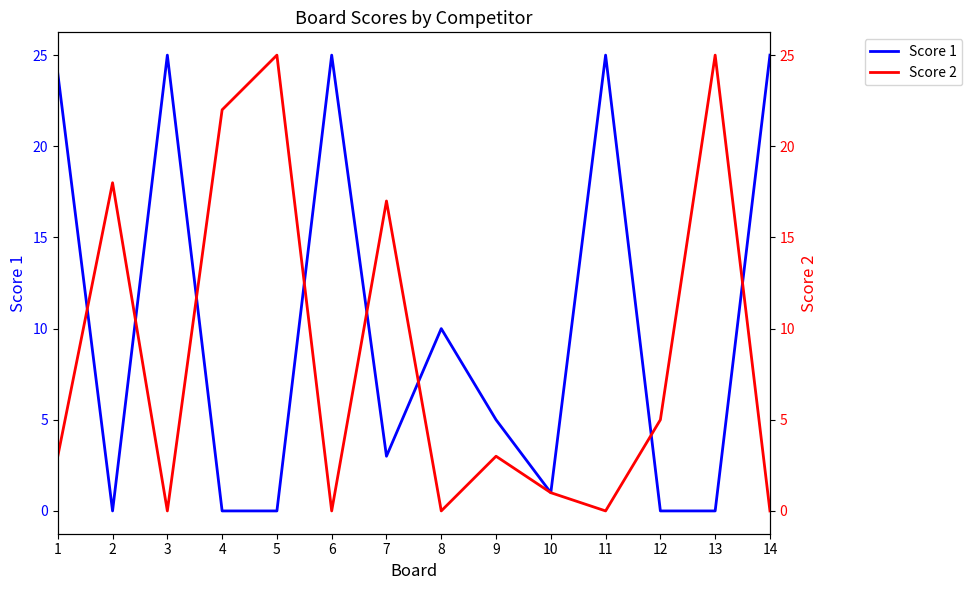

How many interior local peaks does the Score 2 series have?

5